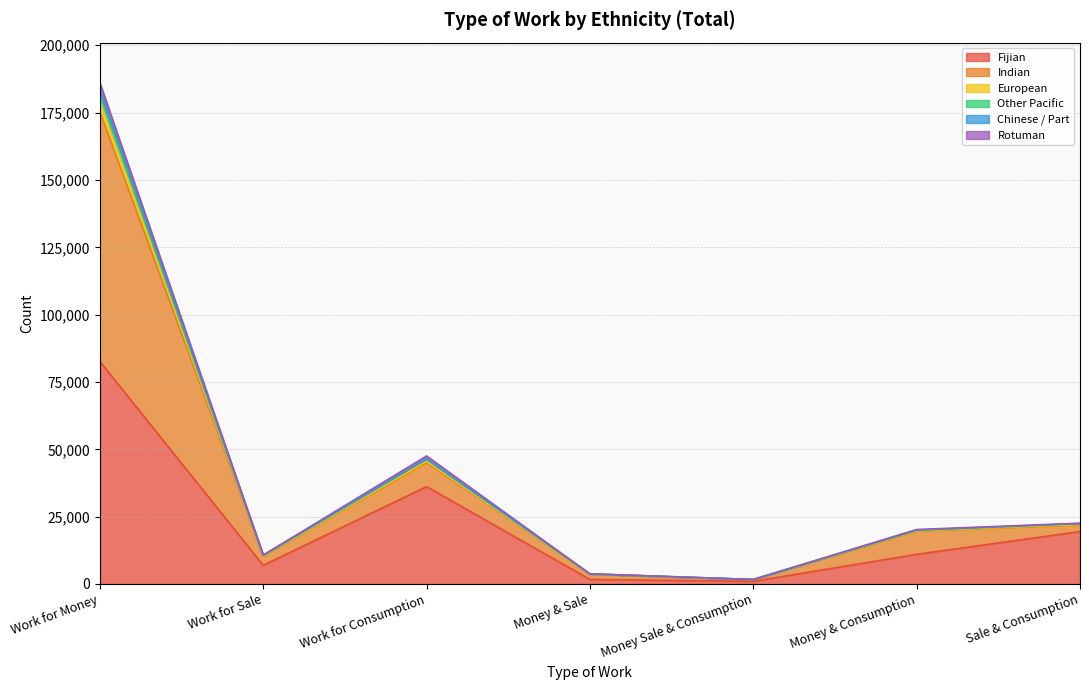

True or false: European and Fijian cross at least once.

False